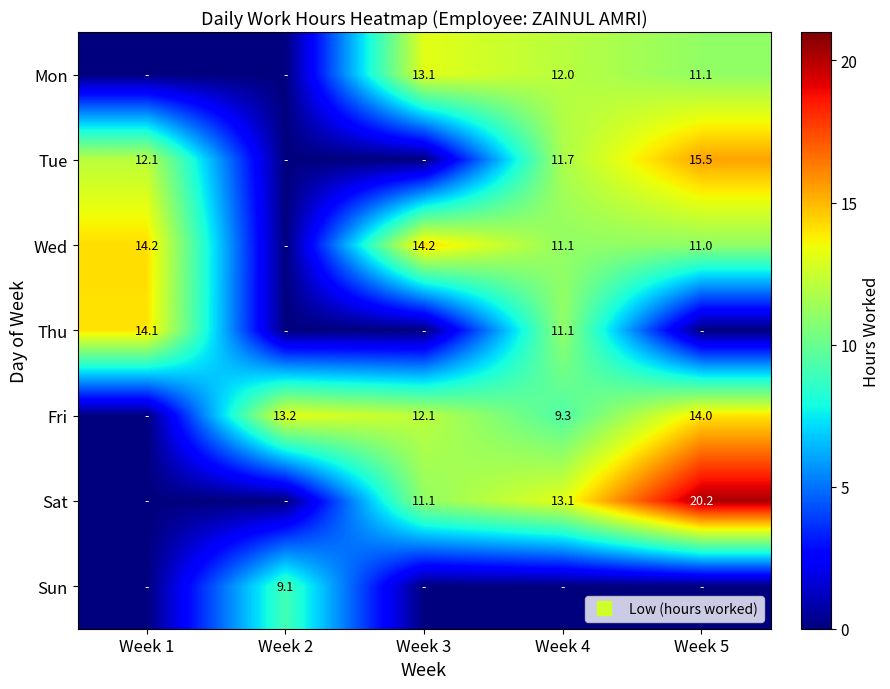

Where does the Mon series first go above 11?

Week 3